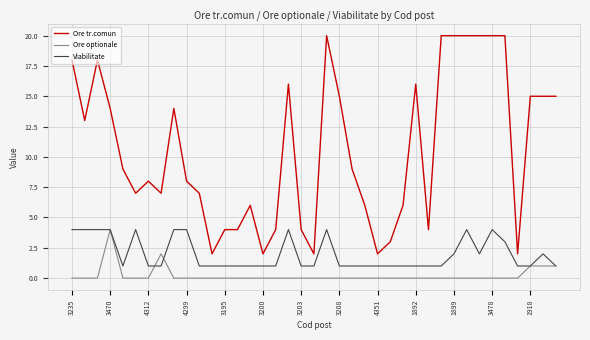

List the series in order of their overall mean, lowest first.

Ore optionale, Viabilitate, Ore tr.comun